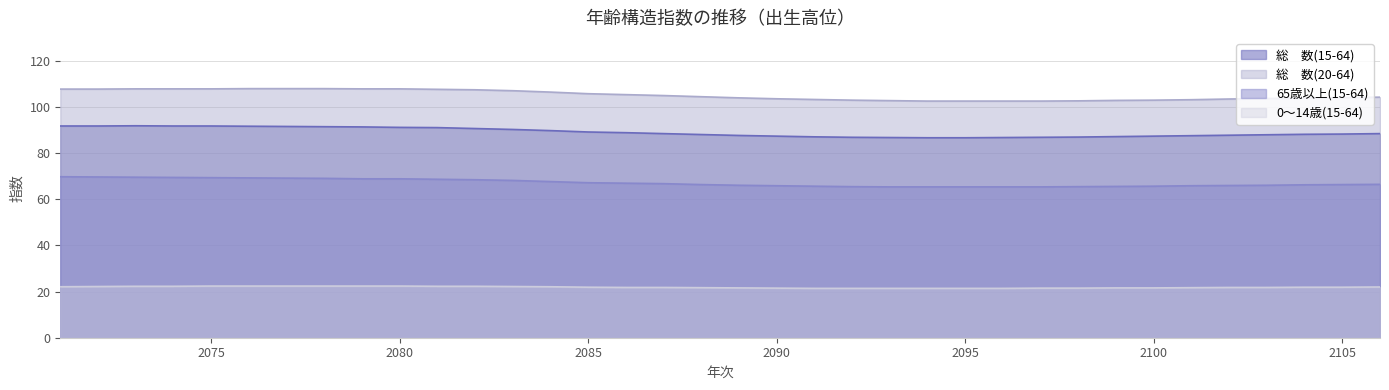

At which category is the sum across all series the highest?

2073